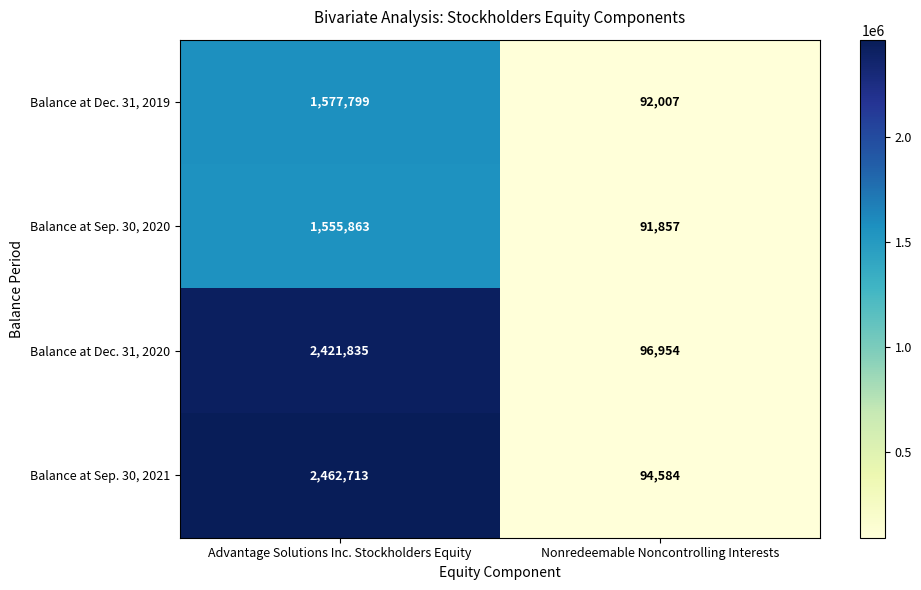

Which series has the largest total across all categories?

Balance at Sep. 30, 2021